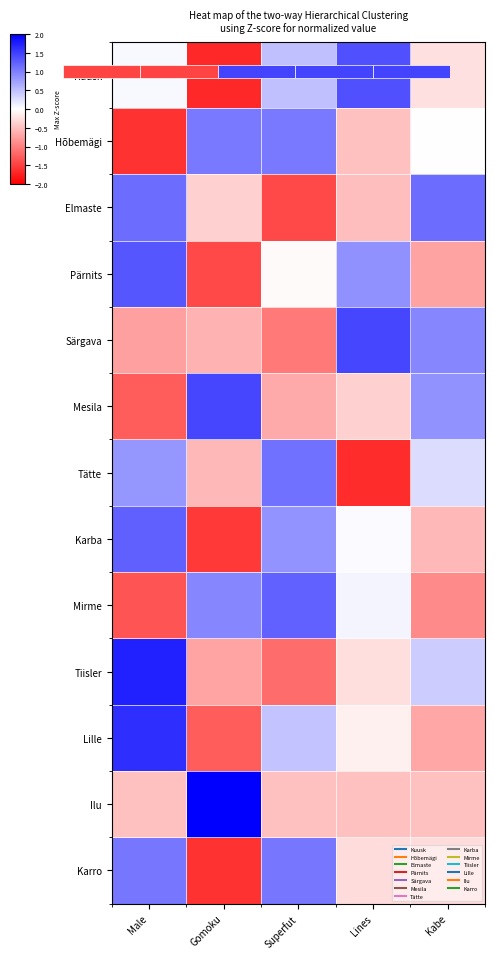

Which has a higher value, Kabe or Superfut?

Superfut